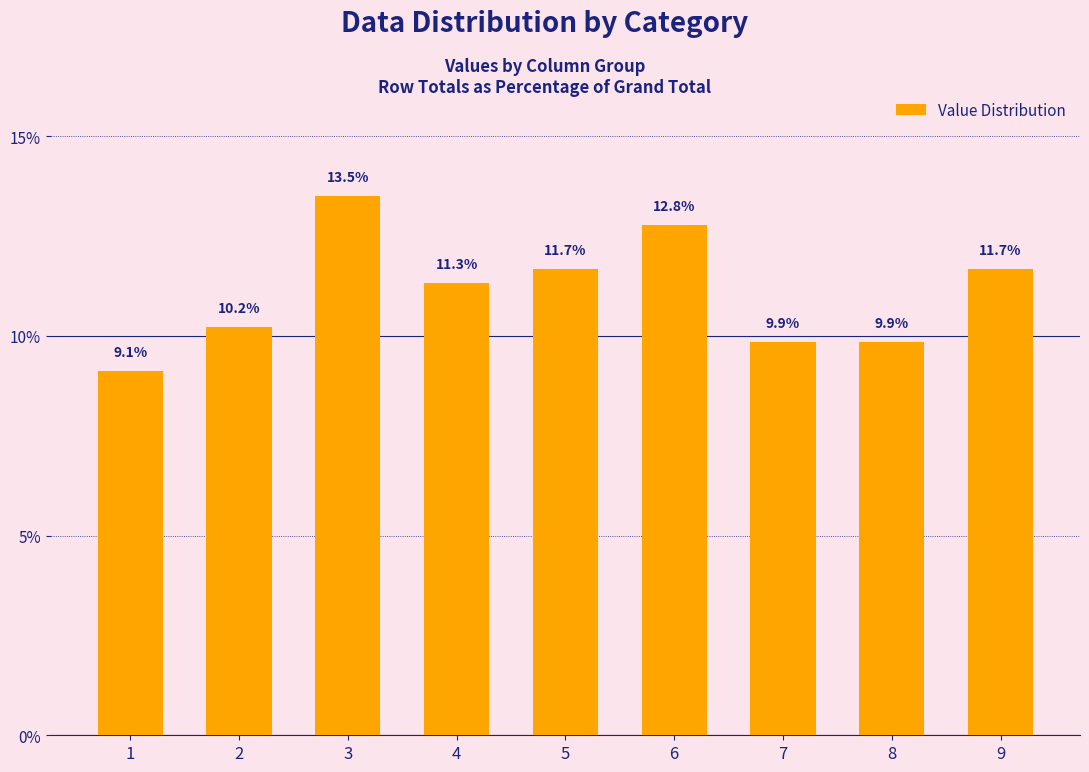

What is the difference between the maximum and minimum values?

4.4